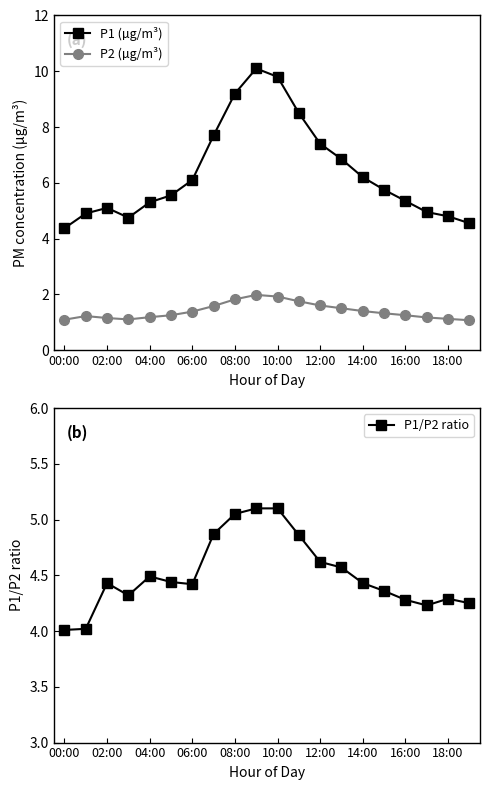

True or false: P2 (µg/m³) and P1 (µg/m³) intersect in this chart.

False